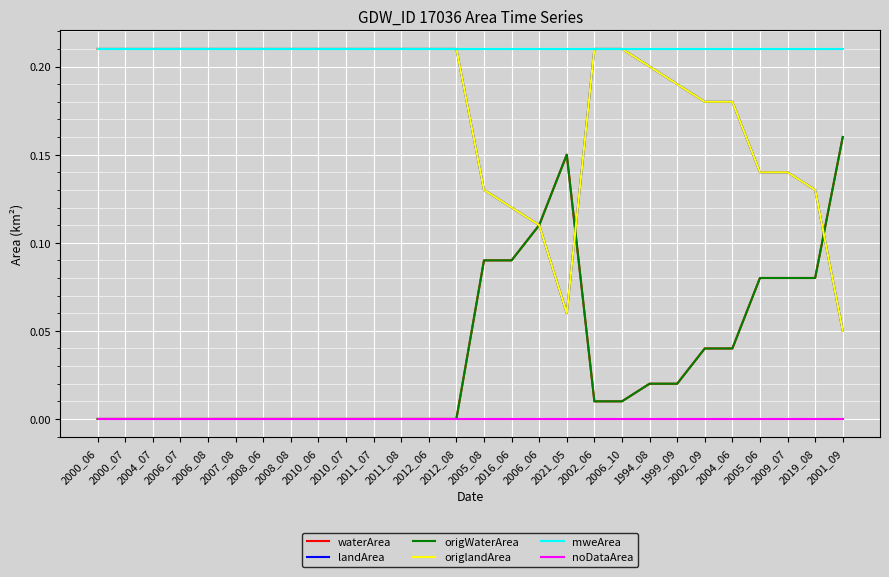

List the labels in order of origlandArea value, smallest first.

2001_09, 2021_05, 2006_06, 2016_06, 2005_08, 2019_08, 2005_06, 2009_07, 2002_09, 2004_06, 1999_09, 1994_08, 2000_06, 2000_07, 2004_07, 2006_07, 2006_08, 2007_08, 2008_06, 2008_08, 2010_06, 2010_07, 2011_07, 2011_08, 2012_06, 2012_08, 2002_06, 2006_10